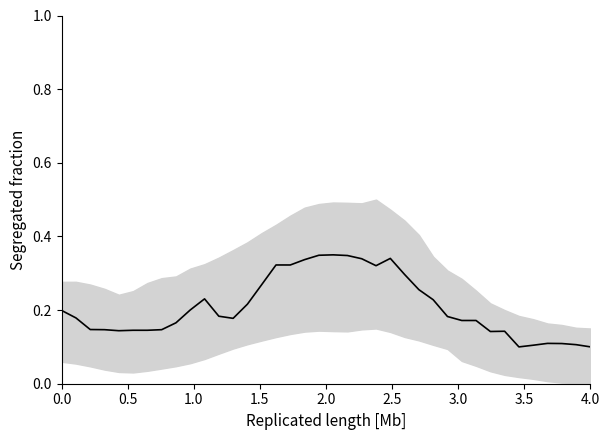

Is this an area chart (filled region under the line)?

No